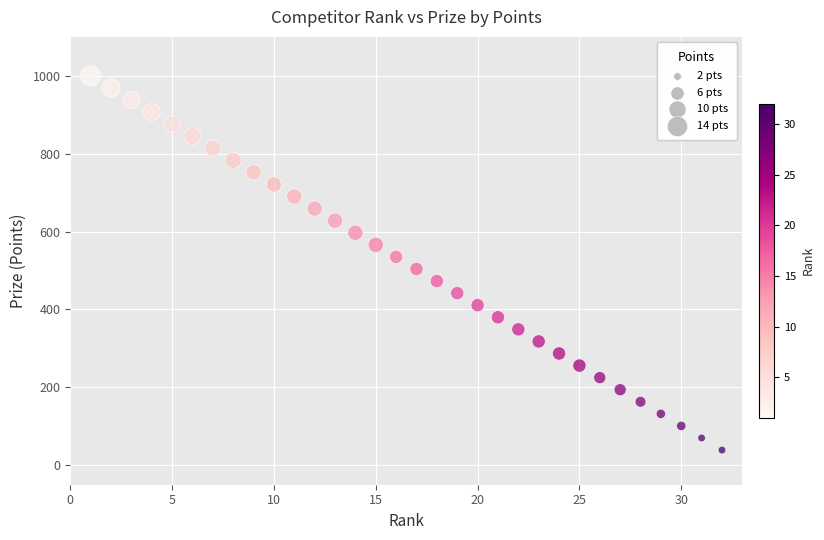

What is the range of Y values (max minus min)?

961